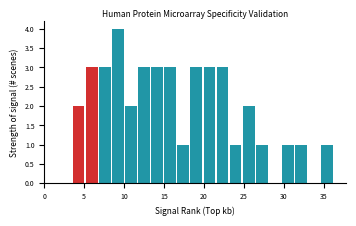

Around what value on the x-axis is the tallest bar? Give the approximate position of its centre, as read against the axis.

9.0